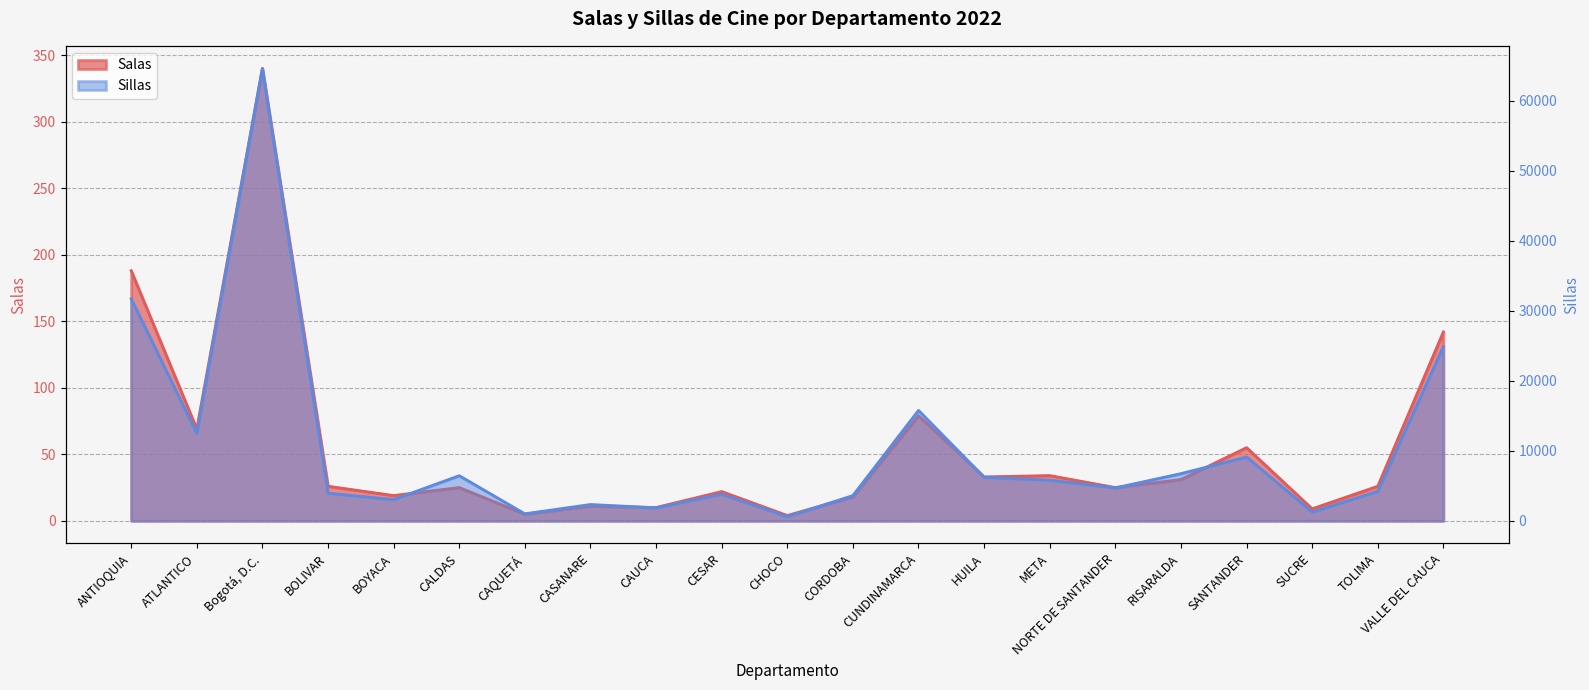

Where is the first local minimum for Sillas?

ATLANTICO